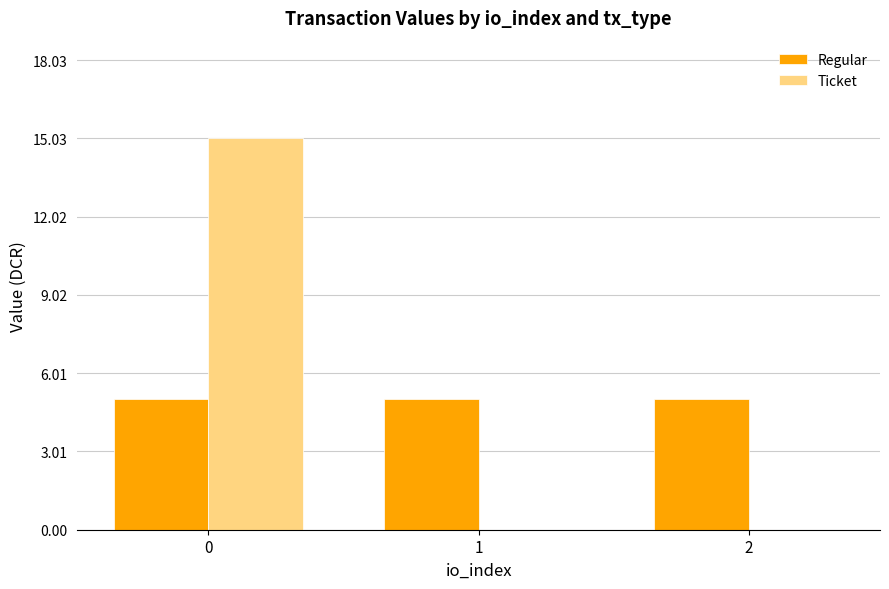

True or false: Regular has a value of 1.1 at 1.

False